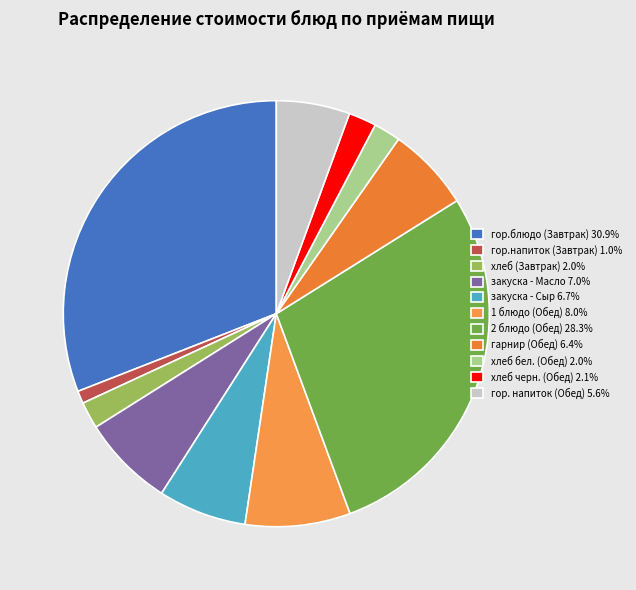

True or false: закуска - Масло accounts for 1% of the total.

False